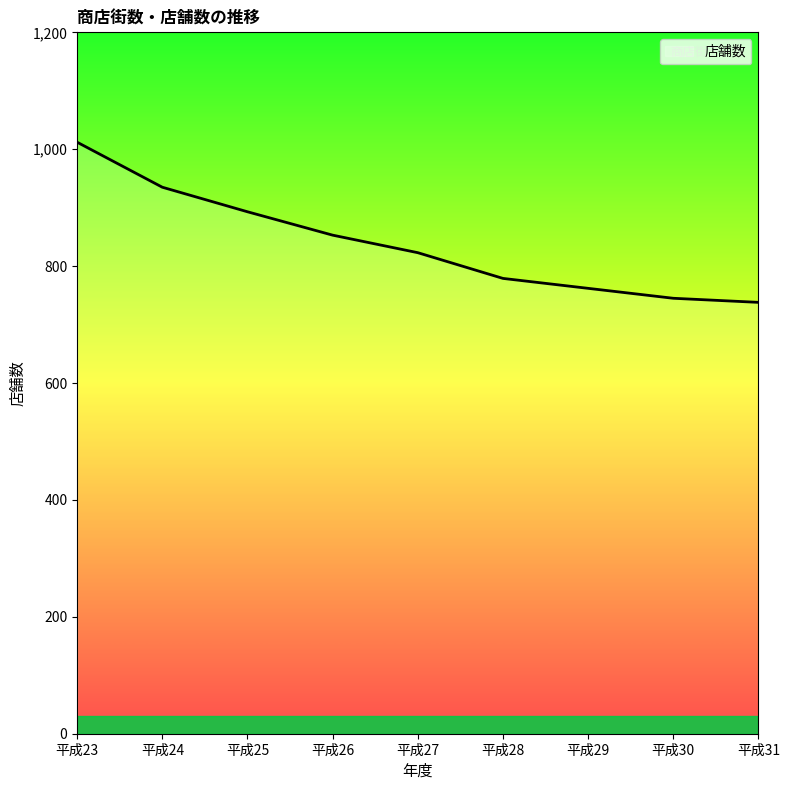

Which label corresponds to the largest value in the chart?

平成23